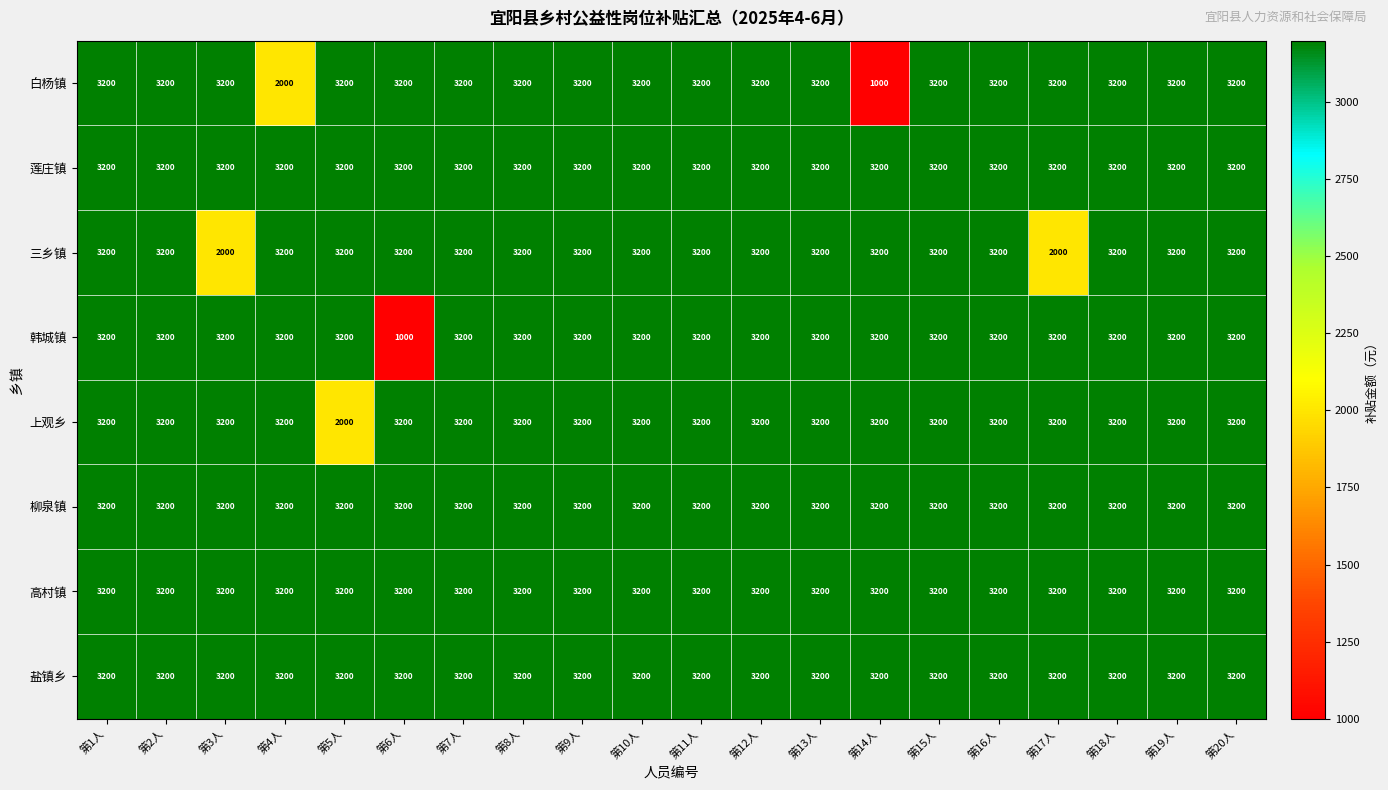

What value does the 白杨镇 series have at 第11人, to the nearest 50?

3200